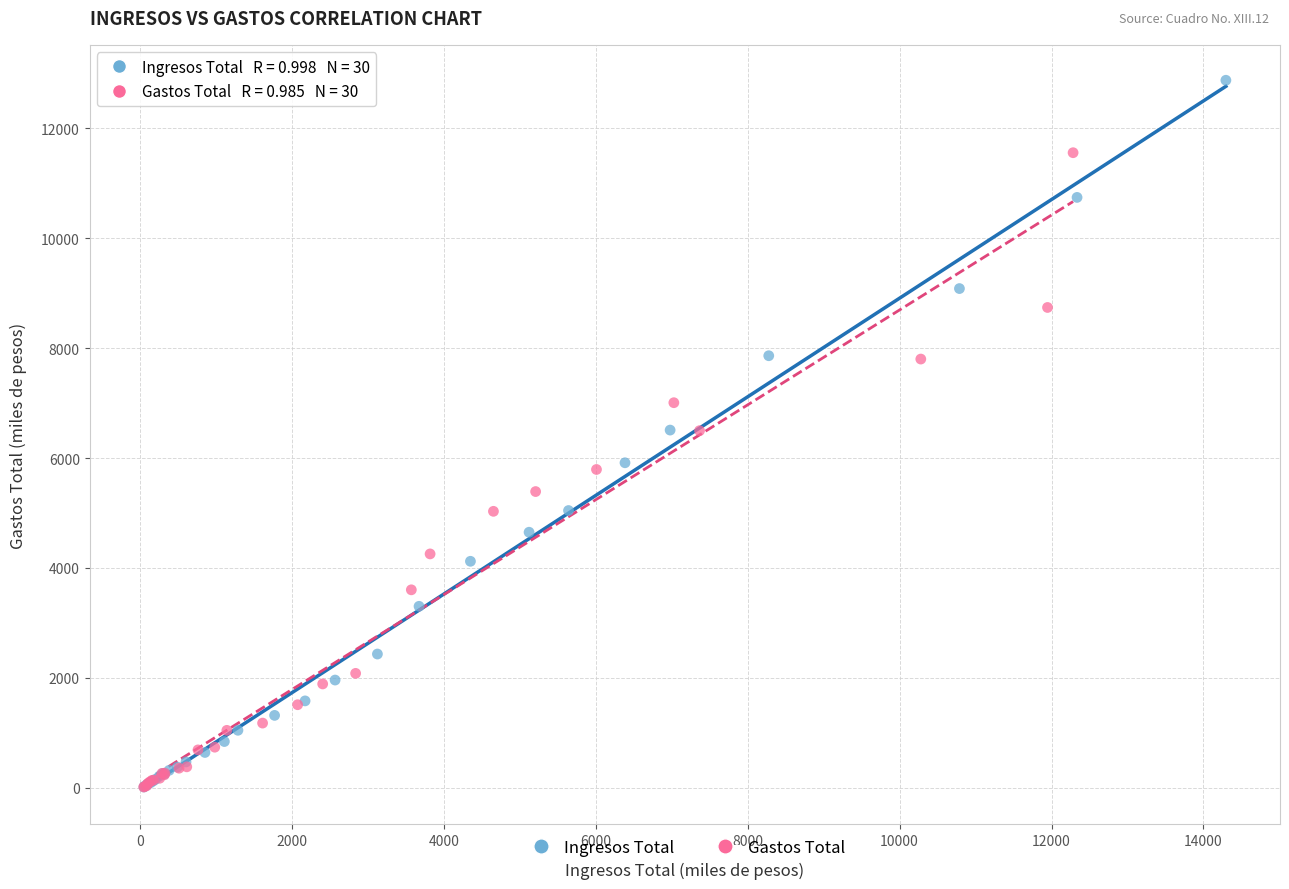

What are all the series names shown in the legend?

Ingresos Total, Gastos Total